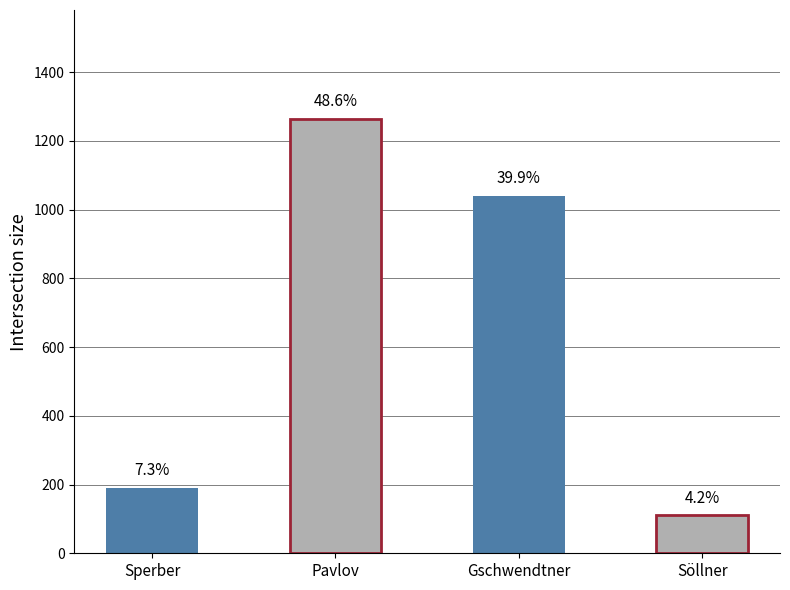

Are the bars grouped side by side (vs. stacked)?

No